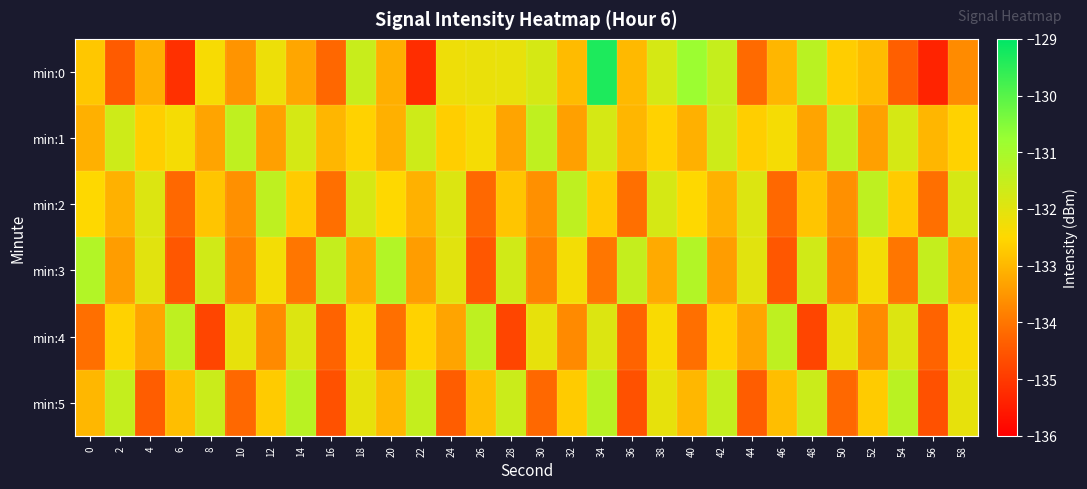

Reading left to right, transcribe all the data shown in this chart.

min:0: 0=-132.8	2=-134.4	4=-133.1	6=-135.2	8=-132.4	10=-133.5	12=-132.2	14=-133.3	16=-134.2	18=-131.6	20=-133.1	22=-135.2	24=-132.2	26=-132.1	28=-132.1	30=-131.8	32=-132.9	34=-129.3	36=-133.0	38=-131.8	40=-130.8	42=-131.5	44=-134.2	46=-133.0	48=-131.3	50=-132.7	52=-132.9	54=-134.4	56=-135.4	58=-133.7
min:1: 0=-133.1	2=-131.7	4=-132.7	6=-132.3	8=-133.3	10=-131.4	12=-133.4	14=-131.8	16=-133.0	18=-132.6	20=-133.1	22=-131.7	24=-132.7	26=-132.3	28=-133.3	30=-131.4	32=-133.4	34=-131.8	36=-133.0	38=-132.6	40=-133.1	42=-131.7	44=-132.7	46=-132.3	48=-133.3	50=-131.4	52=-133.4	54=-131.8	56=-133.0	58=-132.6
min:2: 0=-132.5	2=-133.1	4=-131.9	6=-134.2	8=-132.8	10=-133.6	12=-131.4	14=-132.7	16=-134.1	18=-131.8	20=-132.5	22=-133.1	24=-131.9	26=-134.2	28=-132.8	30=-133.6	32=-131.4	34=-132.7	36=-134.1	38=-131.8	40=-132.5	42=-133.1	44=-131.9	46=-134.2	48=-132.8	50=-133.6	52=-131.4	54=-132.7	56=-134.1	58=-131.8
min:3: 0=-131.2	2=-133.4	4=-132.0	6=-134.5	8=-131.7	10=-133.8	12=-132.3	14=-134.0	16=-131.5	18=-133.2	20=-131.2	22=-133.4	24=-132.0	26=-134.5	28=-131.7	30=-133.8	32=-132.3	34=-134.0	36=-131.5	38=-133.2	40=-131.2	42=-133.4	44=-132.0	46=-134.5	48=-131.7	50=-133.8	52=-132.3	54=-134.0	56=-131.5	58=-133.2
min:4: 0=-134.1	2=-132.6	4=-133.3	6=-131.4	8=-134.8	10=-132.1	12=-133.7	14=-131.9	16=-134.3	18=-132.4	20=-134.1	22=-132.6	24=-133.3	26=-131.4	28=-134.8	30=-132.1	32=-133.7	34=-131.9	36=-134.3	38=-132.4	40=-134.1	42=-132.6	44=-133.3	46=-131.4	48=-134.8	50=-132.1	52=-133.7	54=-131.9	56=-134.3	58=-132.4
min:5: 0=-133.0	2=-131.5	4=-134.4	6=-132.9	8=-131.6	10=-134.2	12=-132.7	14=-131.3	16=-134.6	18=-132.1	20=-133.0	22=-131.5	24=-134.4	26=-132.9	28=-131.6	30=-134.2	32=-132.7	34=-131.3	36=-134.6	38=-132.1	40=-133.0	42=-131.5	44=-134.4	46=-132.9	48=-131.6	50=-134.2	52=-132.7	54=-131.3	56=-134.6	58=-132.1